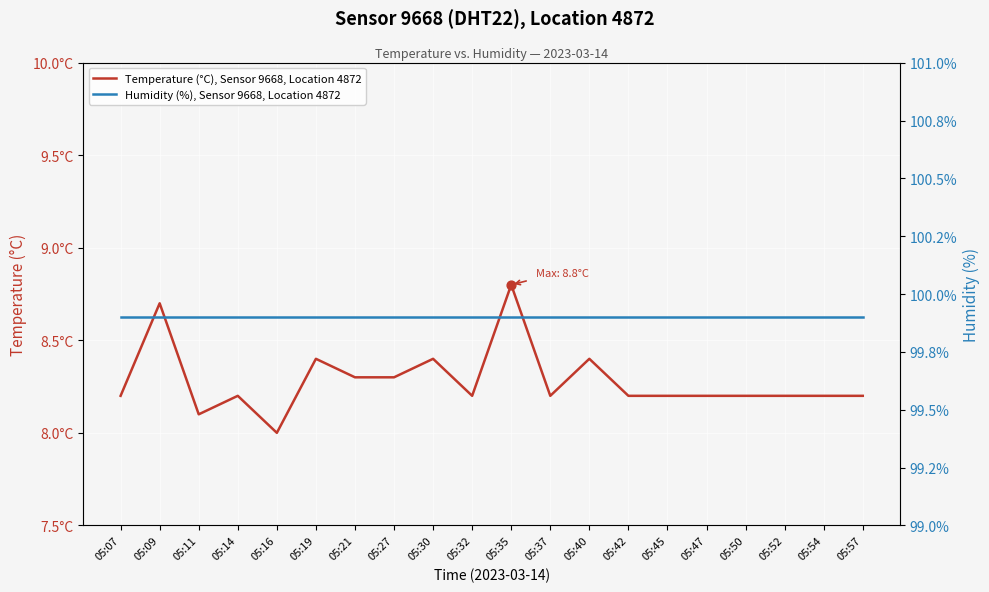

Which series has the largest total across all categories?

Humidity (%), Sensor 9668, Location 4872